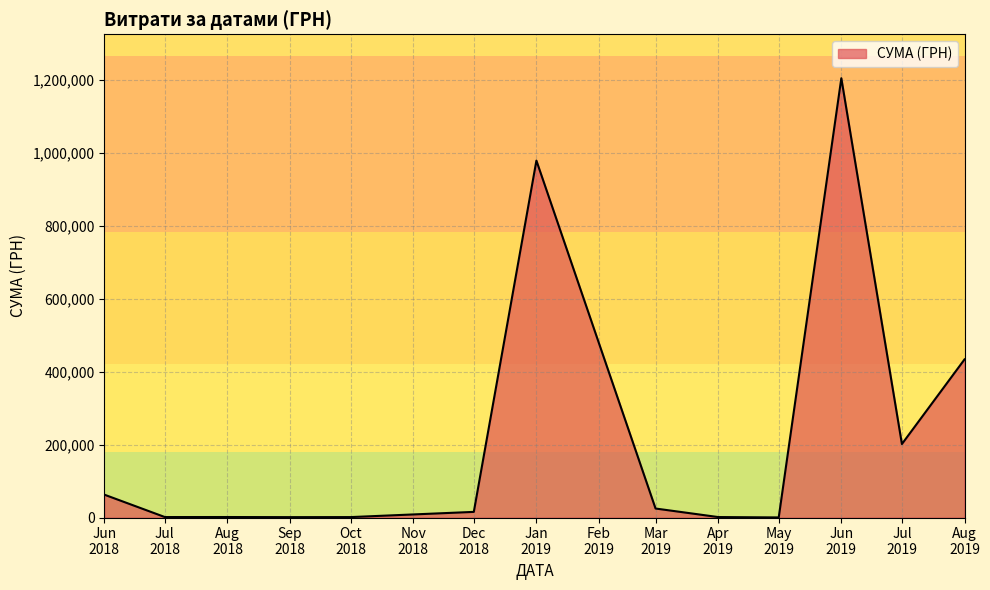

What is the maximum value shown in the chart?

1204251.0